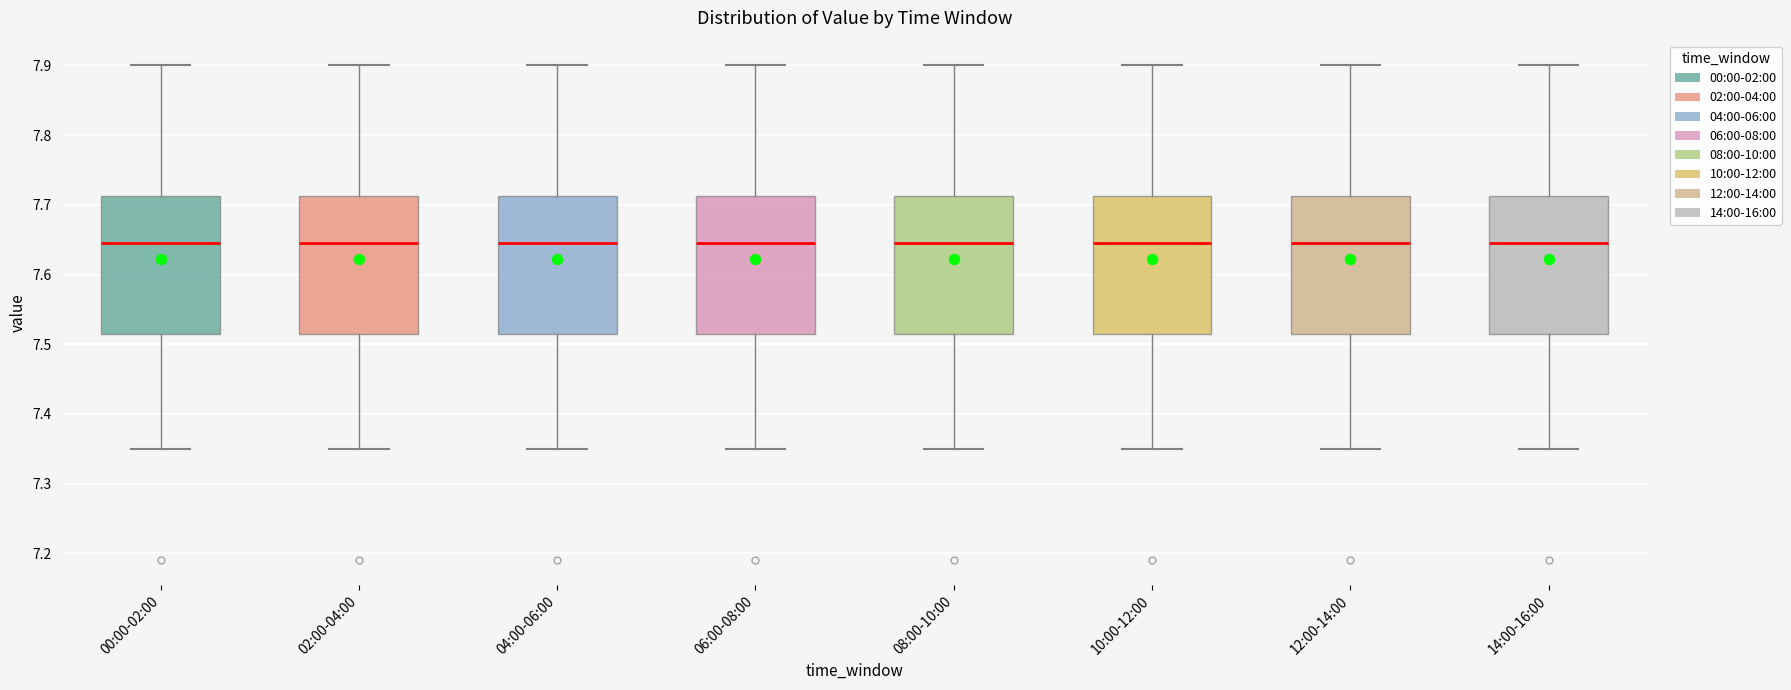

Reading left to right, transcribe this box plot: for each box, give where its median line is, the range the box spans, and where its two whiskers end, as read against the y-axis. The values are not printed on the chart, so give them approximately, as read against the axis.

00:00-02:00: median 7.65, box 7.52 to 7.71, whiskers 7.35 to 7.90
02:00-04:00: median 7.65, box 7.52 to 7.71, whiskers 7.35 to 7.90
04:00-06:00: median 7.65, box 7.52 to 7.71, whiskers 7.35 to 7.90
06:00-08:00: median 7.65, box 7.52 to 7.71, whiskers 7.35 to 7.90
08:00-10:00: median 7.65, box 7.52 to 7.71, whiskers 7.35 to 7.90
10:00-12:00: median 7.65, box 7.52 to 7.71, whiskers 7.35 to 7.90
12:00-14:00: median 7.65, box 7.52 to 7.71, whiskers 7.35 to 7.90
14:00-16:00: median 7.65, box 7.52 to 7.71, whiskers 7.35 to 7.90